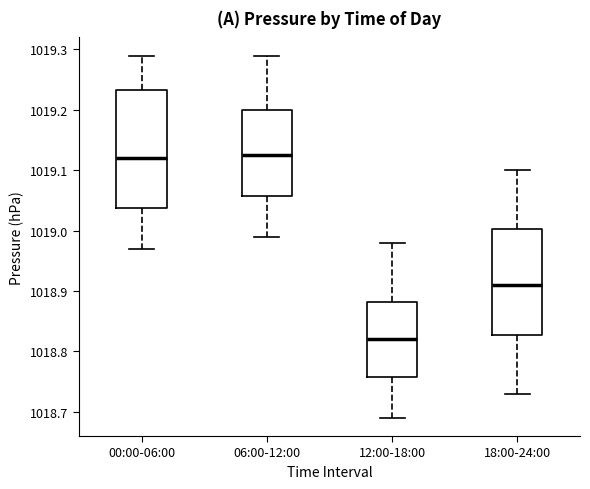

Which box has the lowest median line?

12:00-18:00